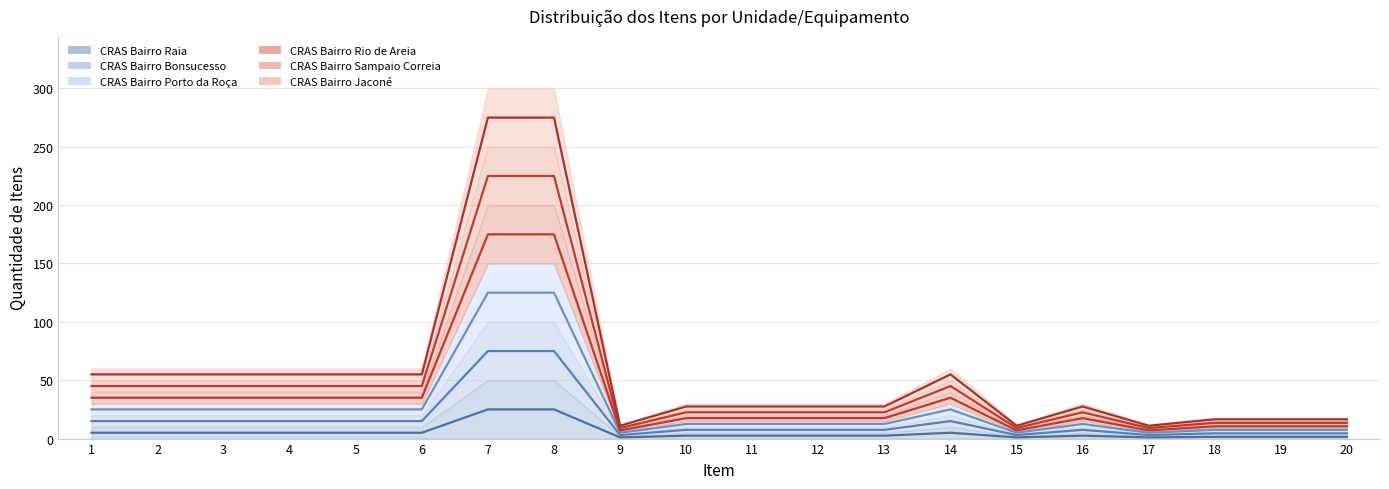

What is the smallest value displayed?

1.0